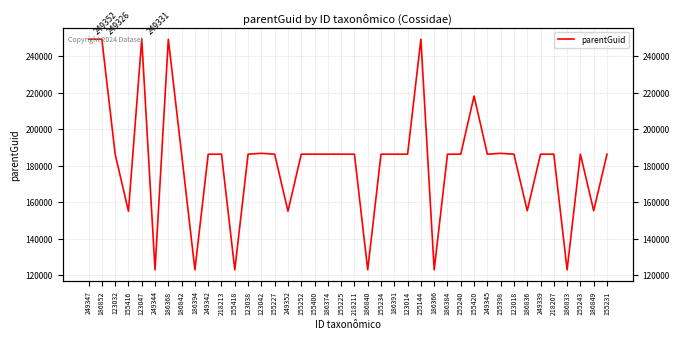

What is the greatest value displayed?

249352